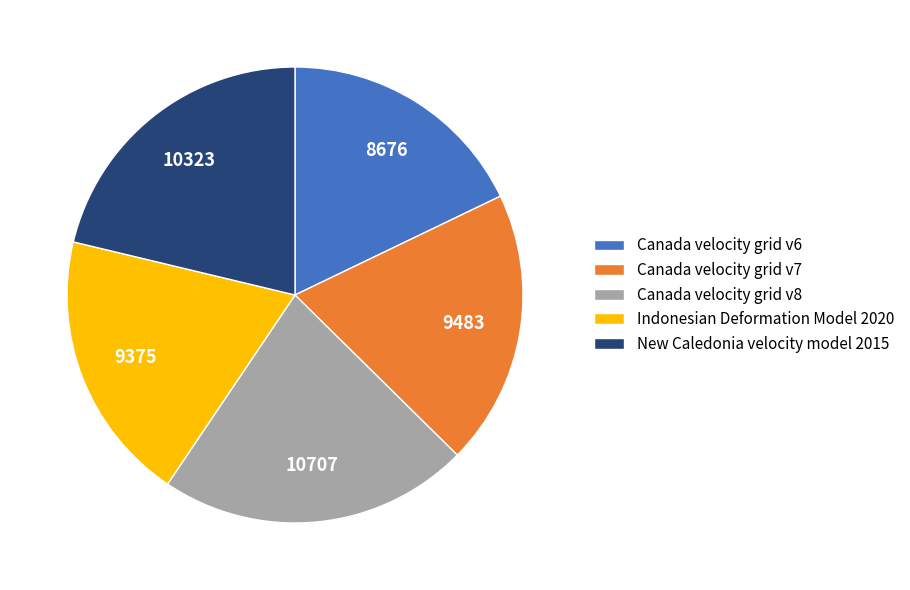

Is it true that New Caledonia velocity model 2015 is 32% of the pie?

False